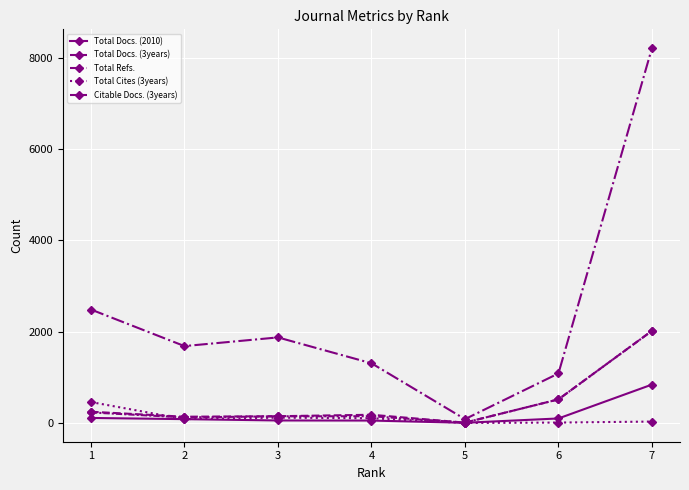

Does the chart display data point markers on the line(s)?

Yes